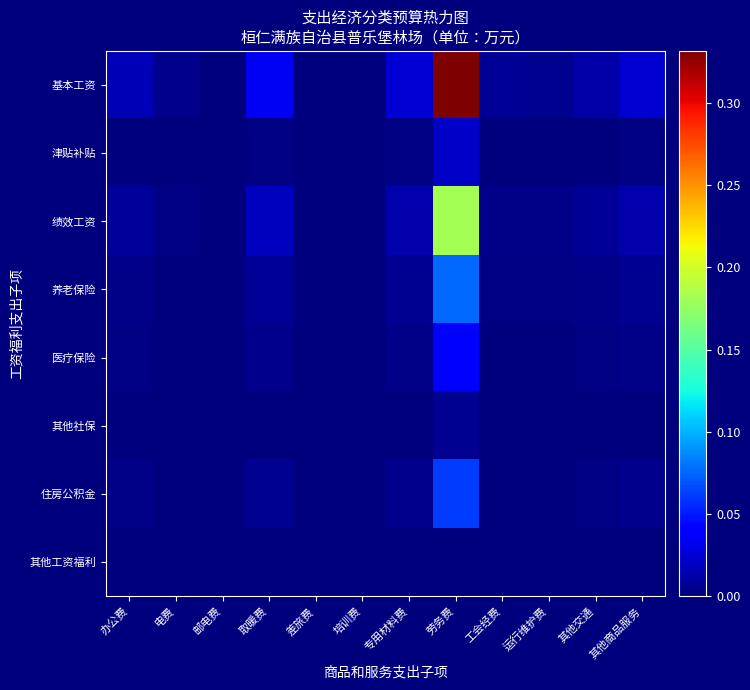

Which has a higher value, 电费 or 其他交通?

其他交通